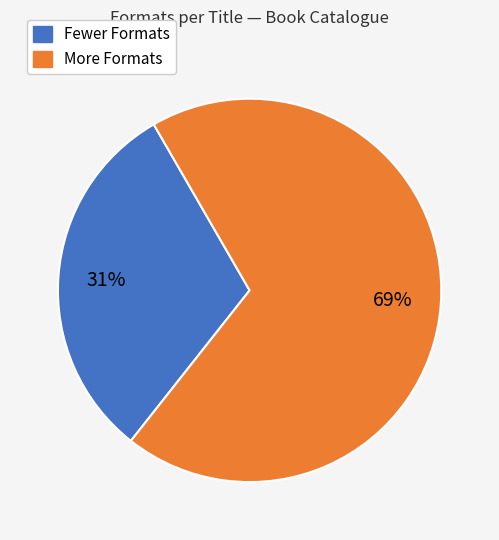

What percentage is the More Formats slice, to the nearest percent?

69%